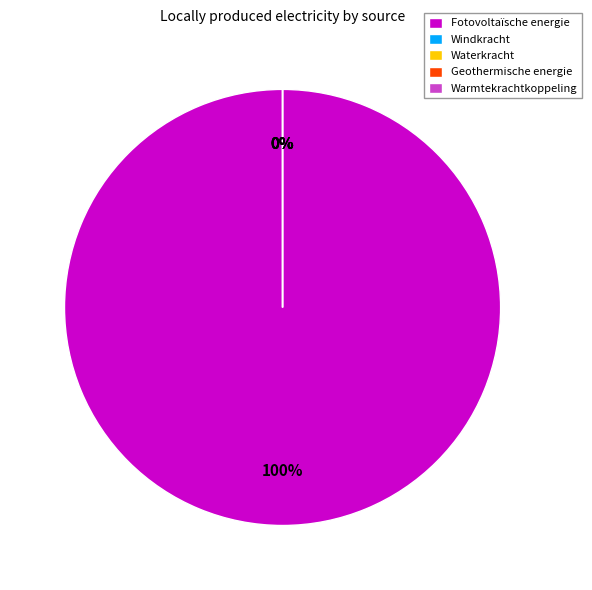

Which category has the smallest portion of the pie?

Windkracht